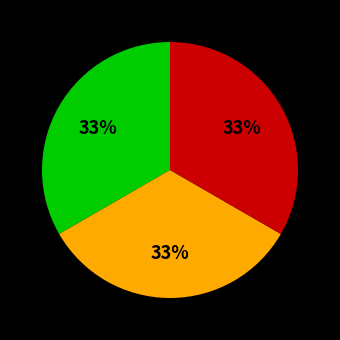

To the nearest percent, what is the average slice percentage?

33%